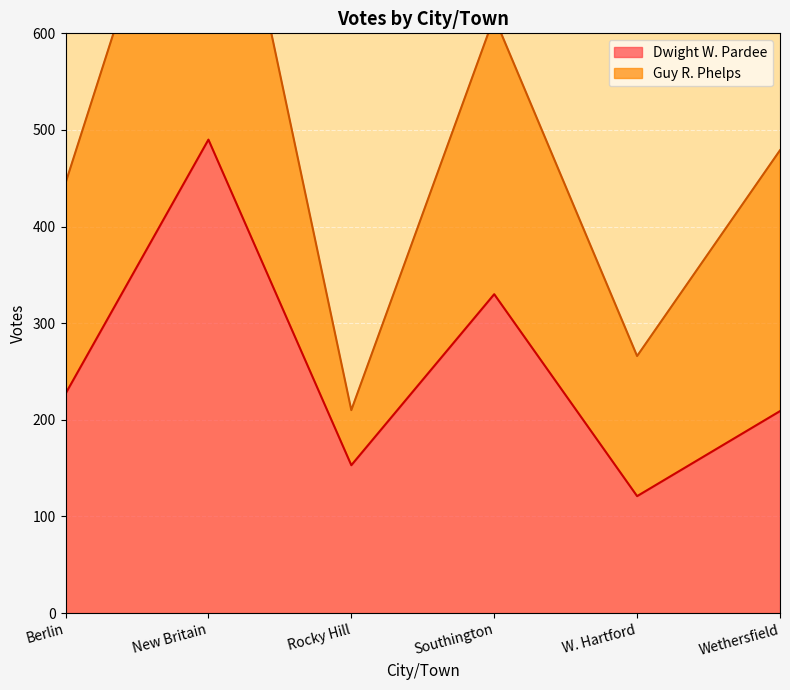

Where is the data nearest to the value 305?

Southington